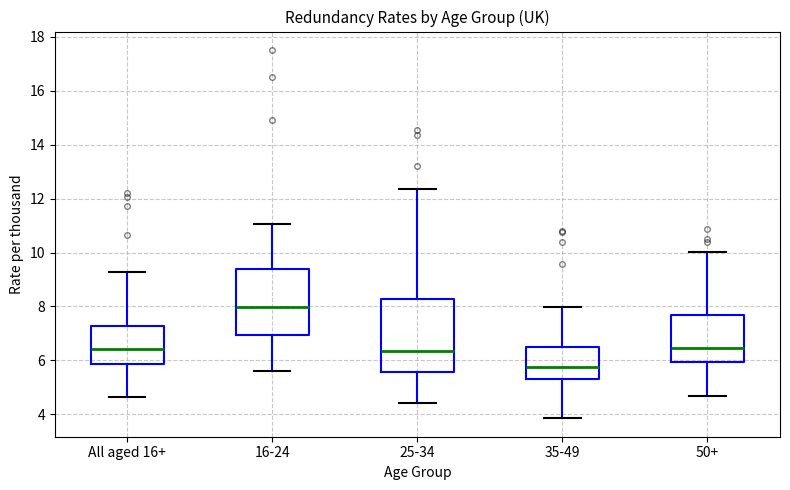

Which box has the lowest median line?

35-49